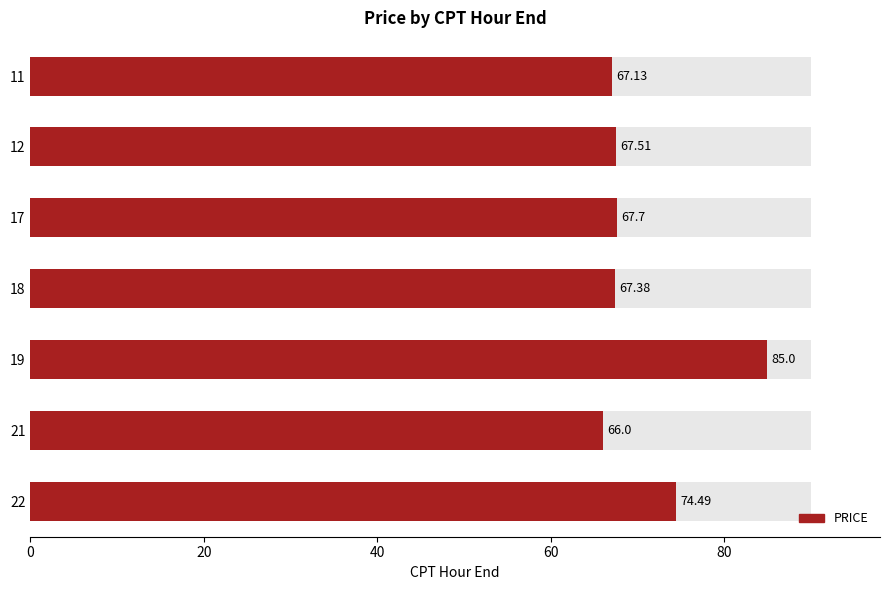

Reading left to right, what are all the values shown in this chart?

67.1	67.5	67.7	67.4	85.0	66.0	74.5